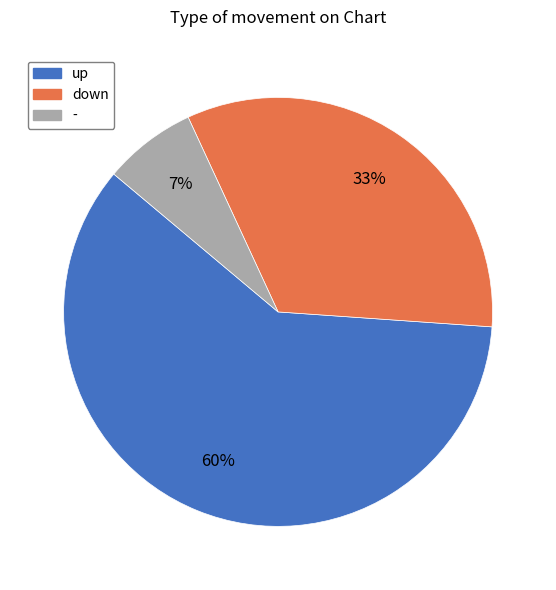

Is there any slice that represents more than half of the pie?

Yes